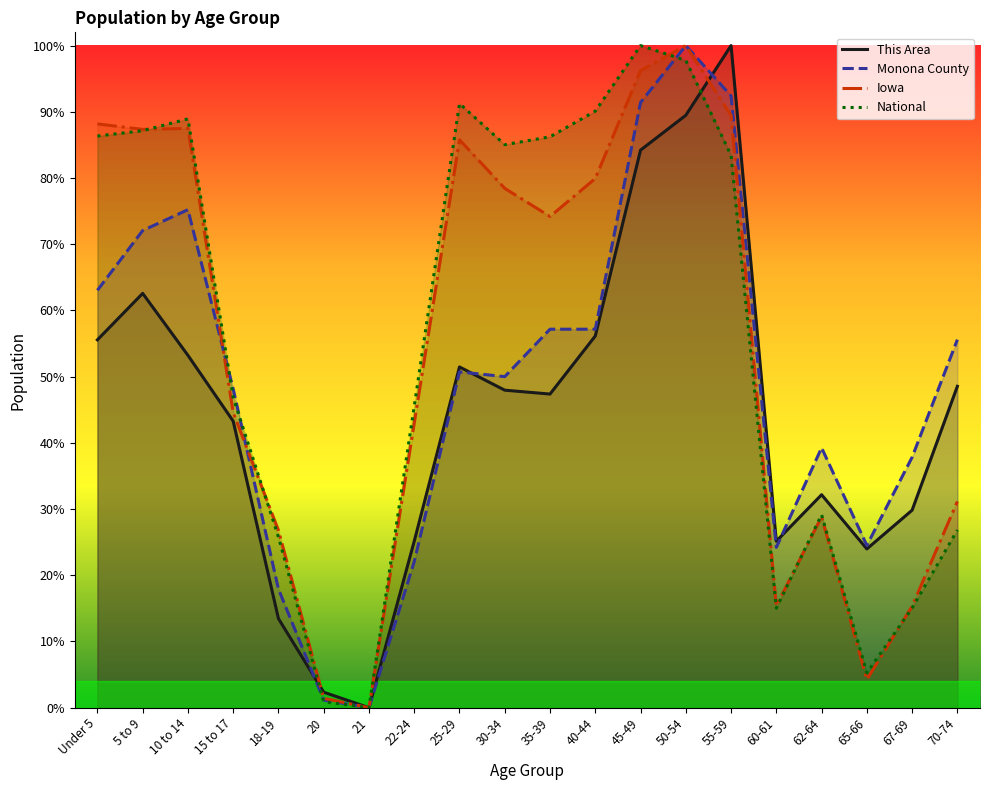

Reading left to right, transcribe all the data shown in this chart.

This Area: 0.6	0.6	0.5	0.4	0.1	0.0	0.0	0.3	0.5	0.5	0.5	0.6	0.8	0.9	1.0	0.3	0.3	0.2	0.3	0.5
Monona County: 0.6	0.7	0.8	0.5	0.2	0.0	0.0	0.2	0.5	0.5	0.6	0.6	0.9	1.0	0.9	0.2	0.4	0.2	0.4	0.6
Iowa: 0.9	0.9	0.9	0.4	0.3	0.0	0.0	0.4	0.9	0.8	0.7	0.8	1.0	1.0	0.9	0.2	0.3	0.0	0.2	0.3
National: 0.9	0.9	0.9	0.5	0.3	0.0	0.0	0.5	0.9	0.9	0.9	0.9	1.0	1.0	0.8	0.2	0.3	0.1	0.2	0.3